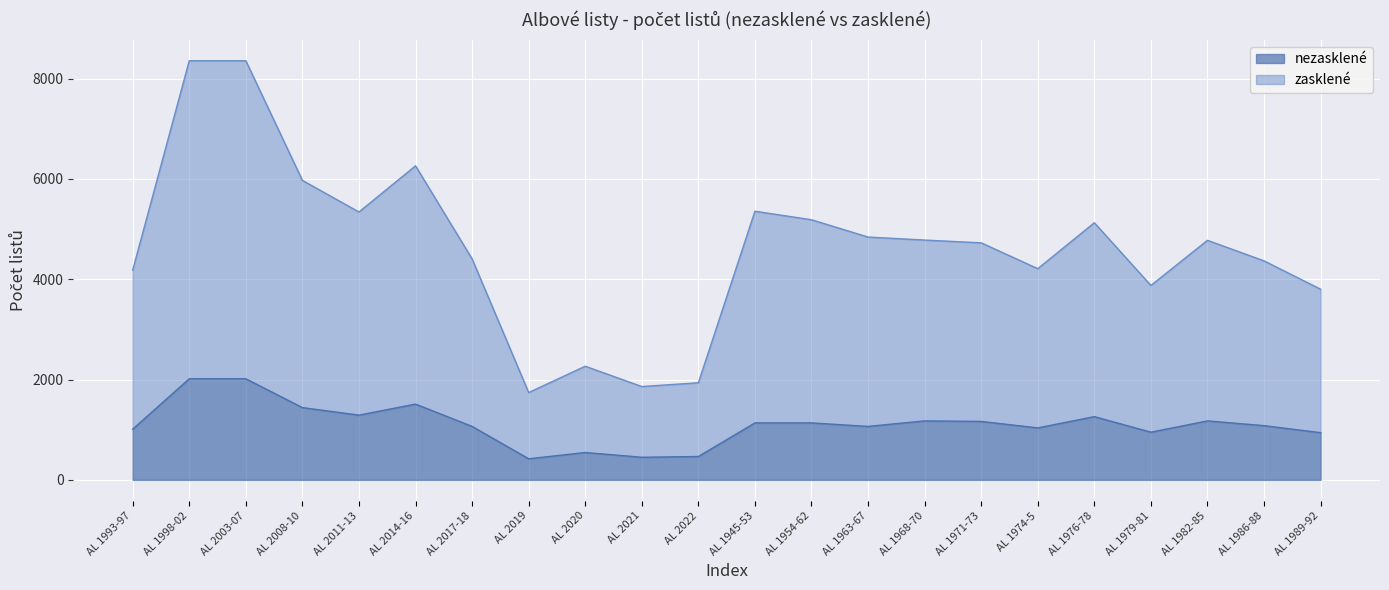

Rank the series by their average value, from highest to lowest.

zasklené, nezasklené